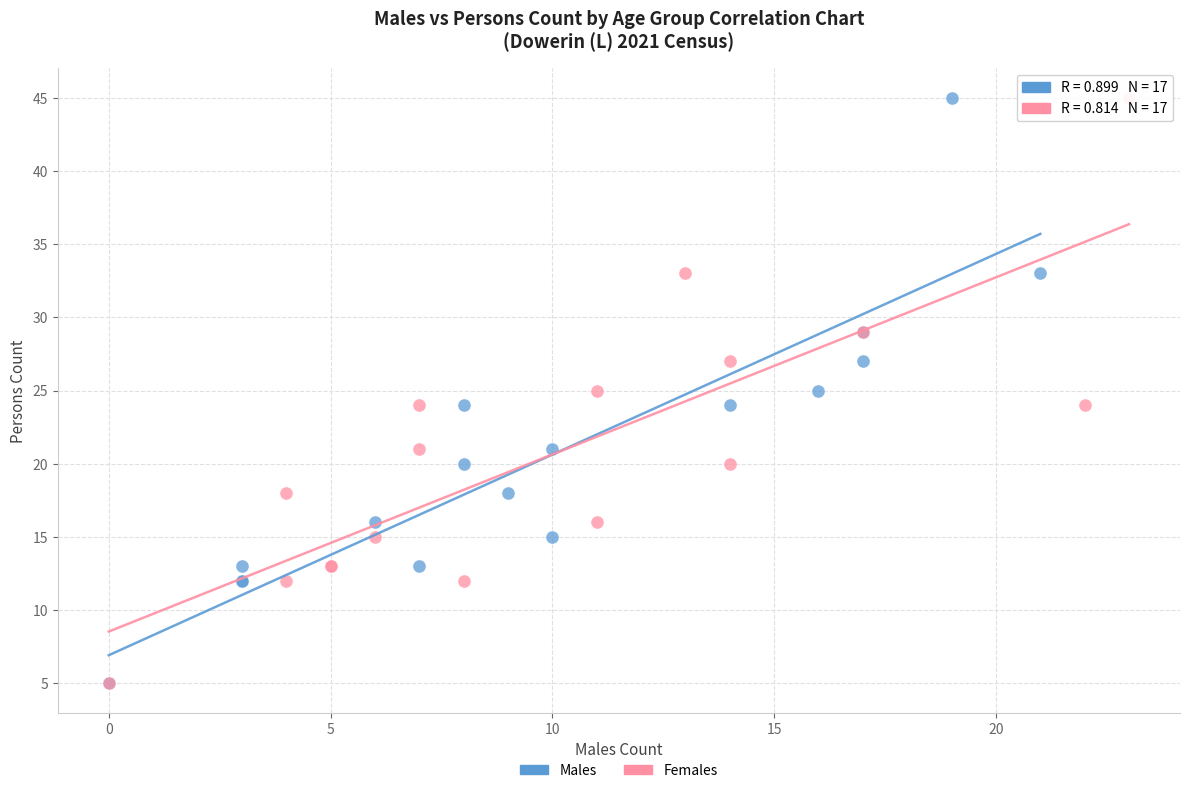

What are all the series names shown in the legend?

Males, Females